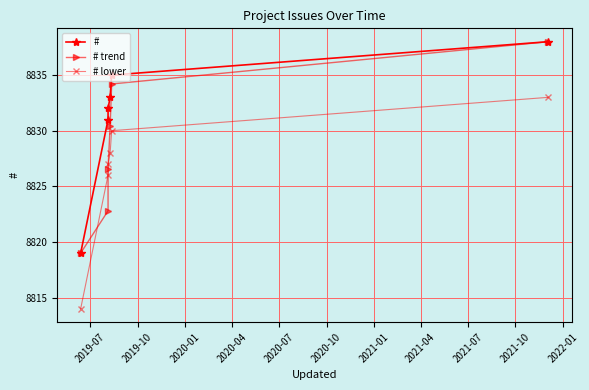

Does the chart have visible grid lines?

Yes